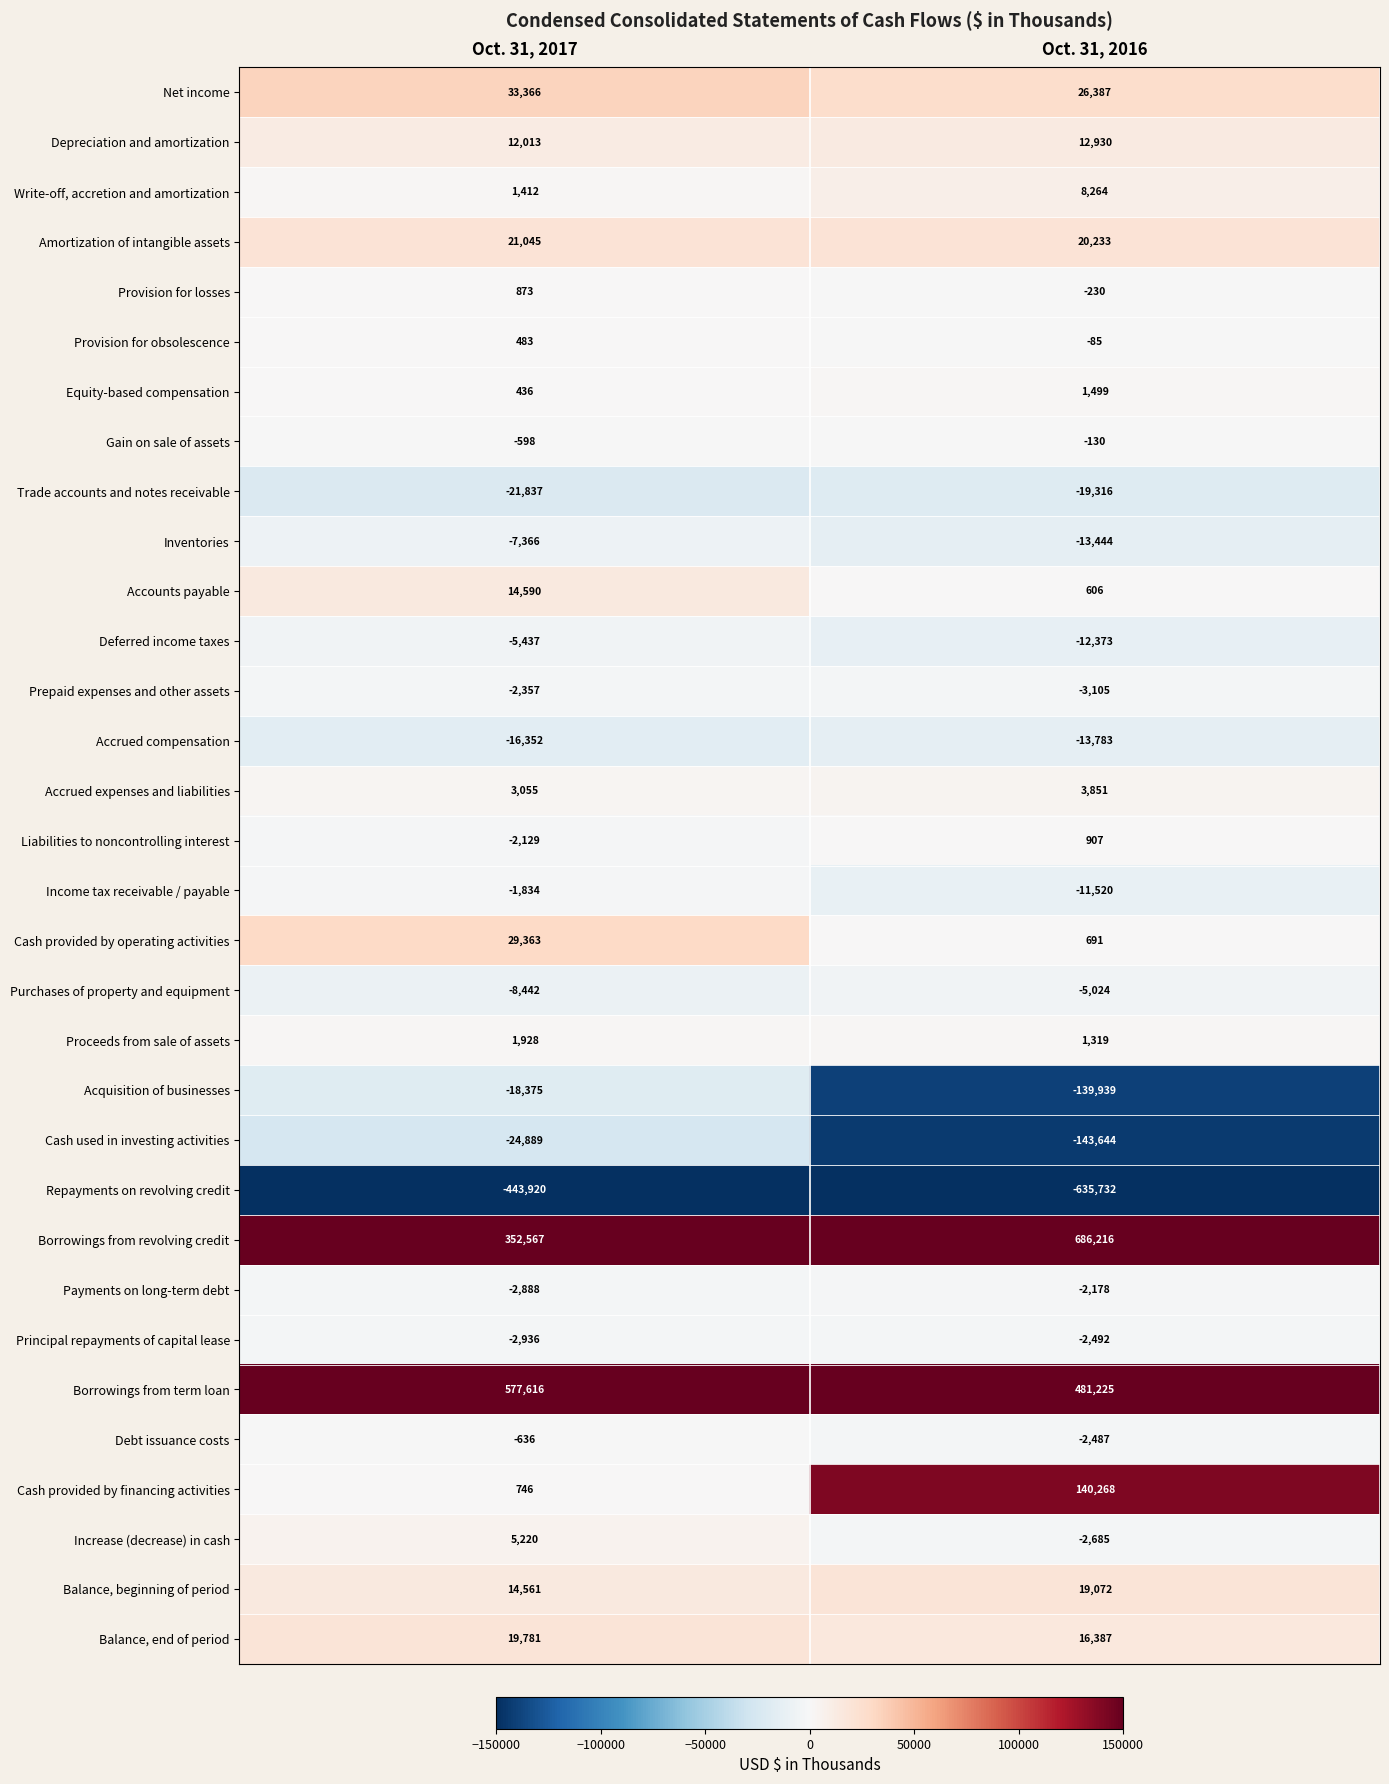

What is the difference between the Acquisition of businesses values at Oct. 31, 2016 and Oct. 31, 2017?

121564